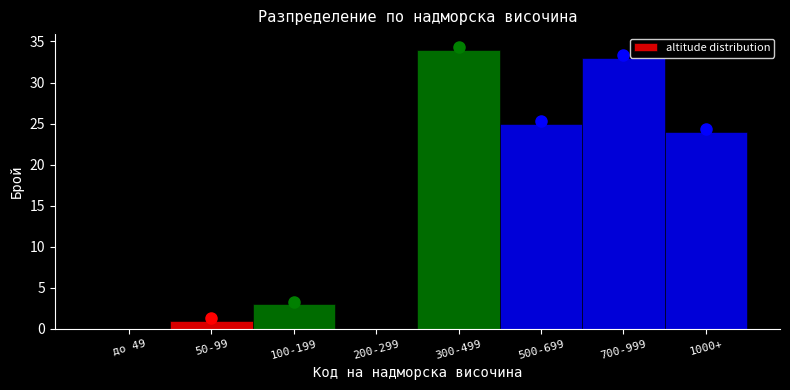

Reading right to left, extract all data points from this chart.

1000+=24	700-999=33	500-699=25	300-499=34	200-299=0	100-199=3	50-99=1	до 49=0